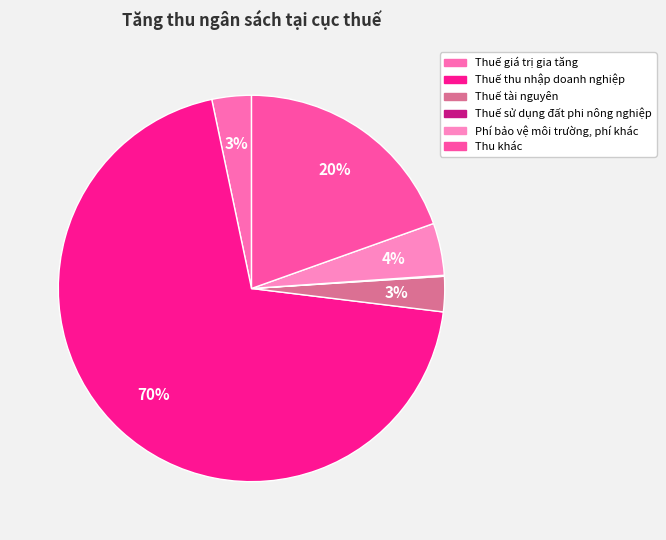

Is it true that Thuế sử dụng đất phi nông nghiệp is 14% of the pie?

False